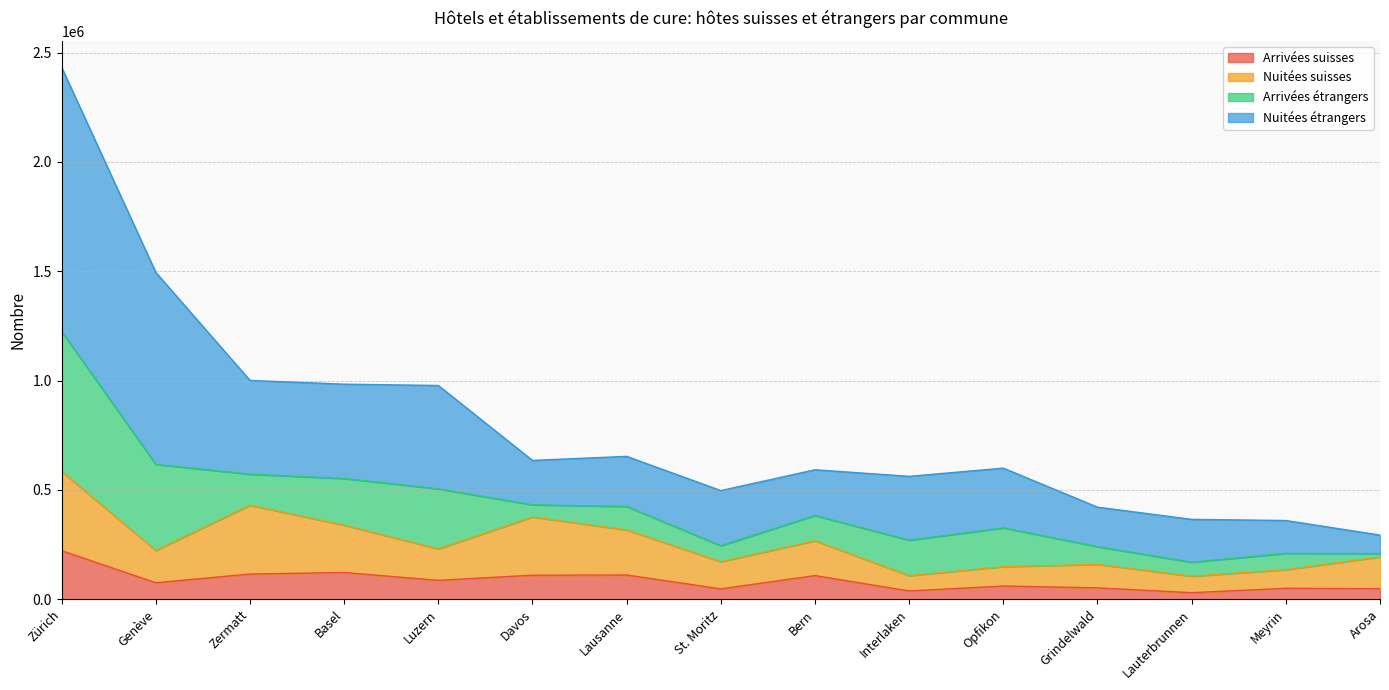

Does the chart display data point markers on the line(s)?

No